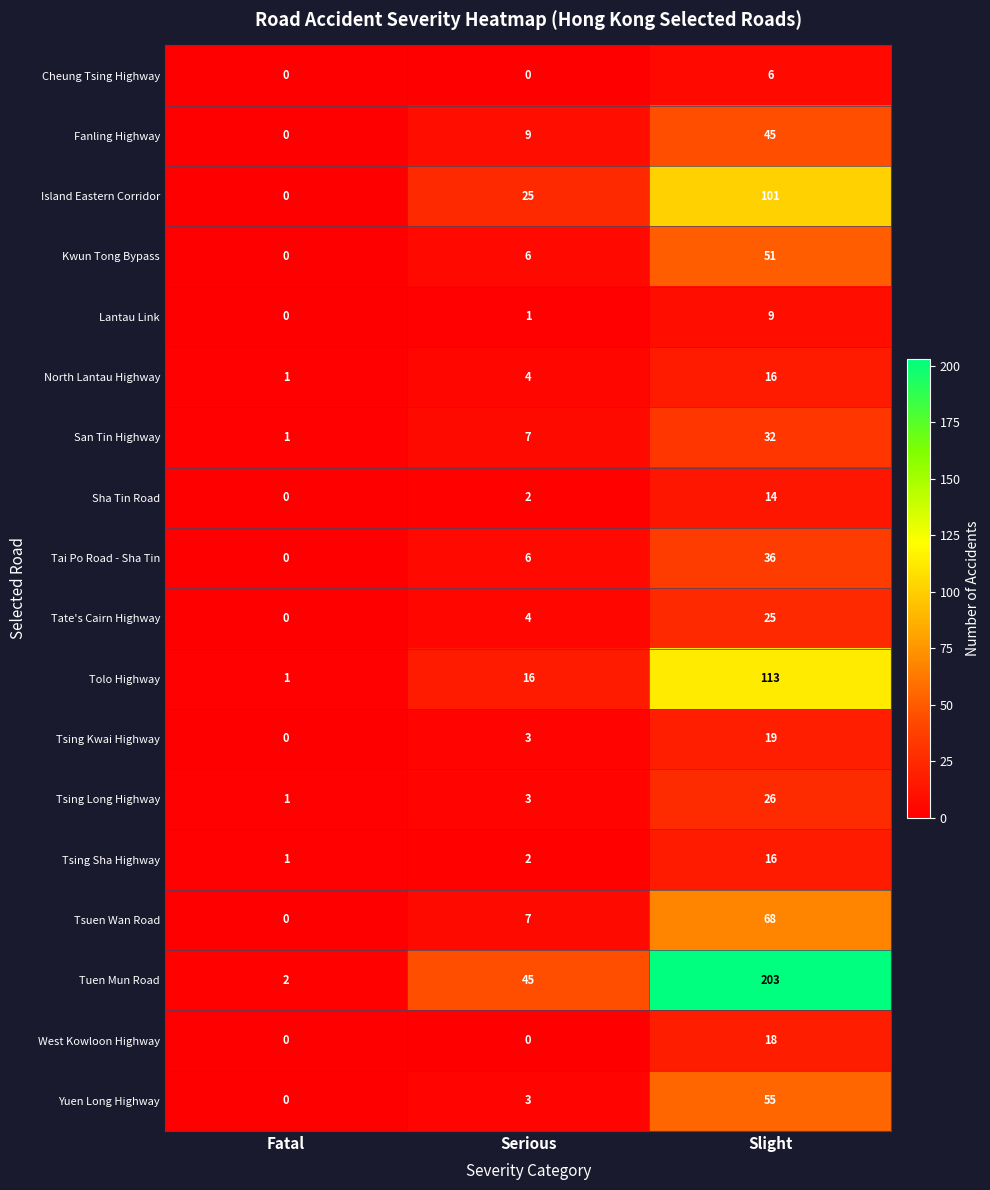

At which category is the sum across all series the highest?

Slight